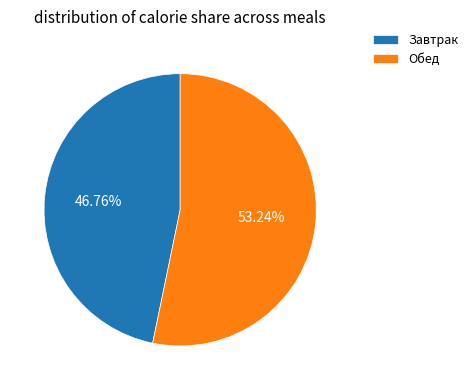

What is the smallest slice in the pie chart?

Завтрак